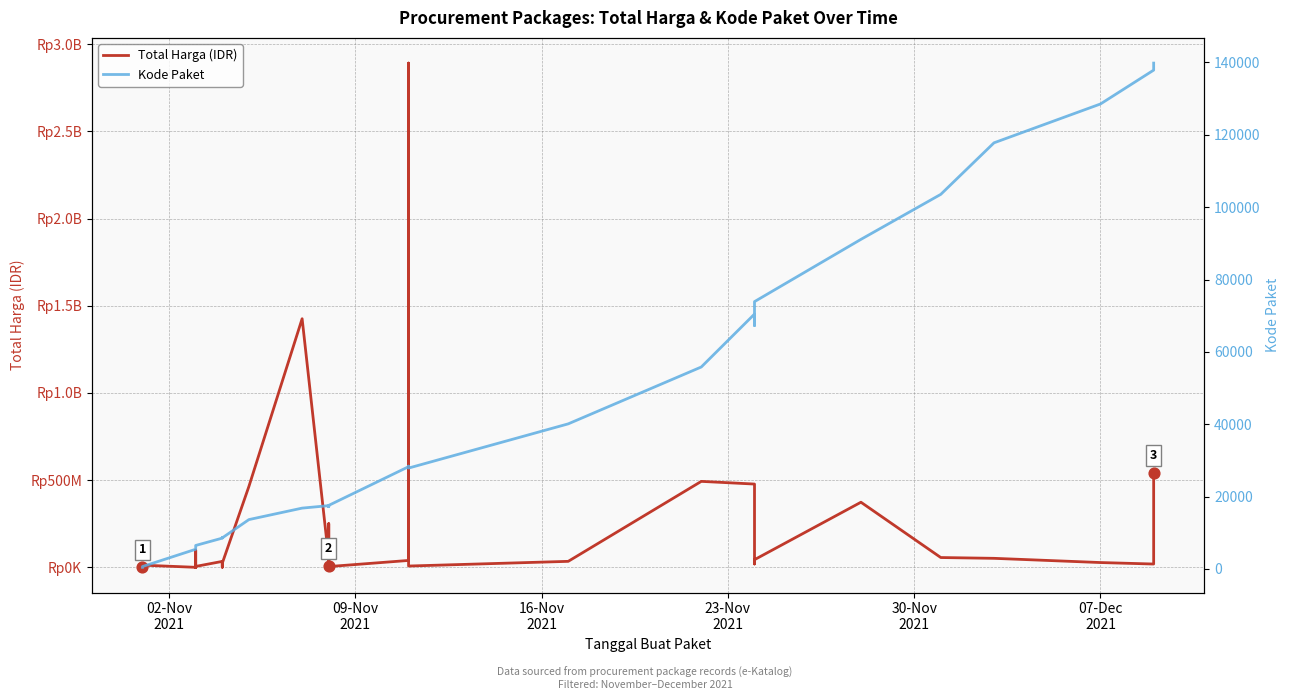

Which series has the largest total across all categories?

Total Harga (IDR)